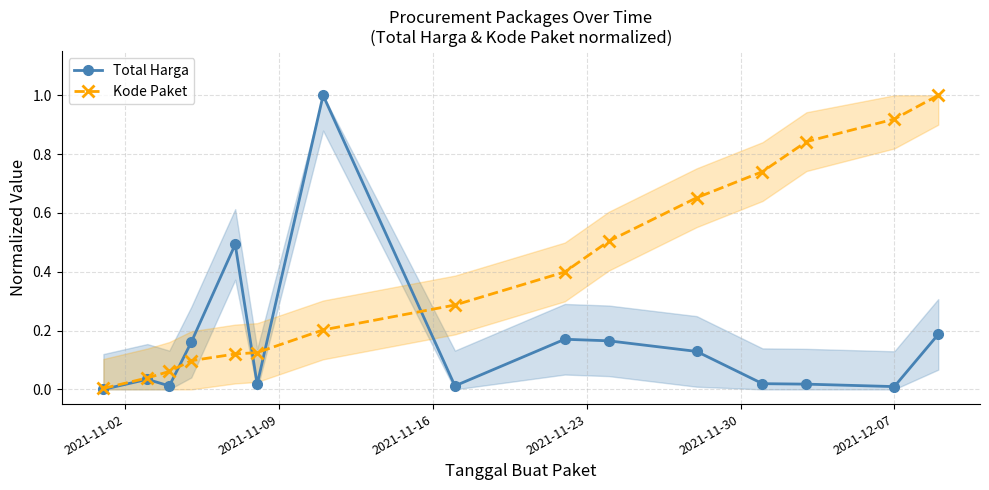

True or false: Total Harga has more than 0 interior local peaks.

True